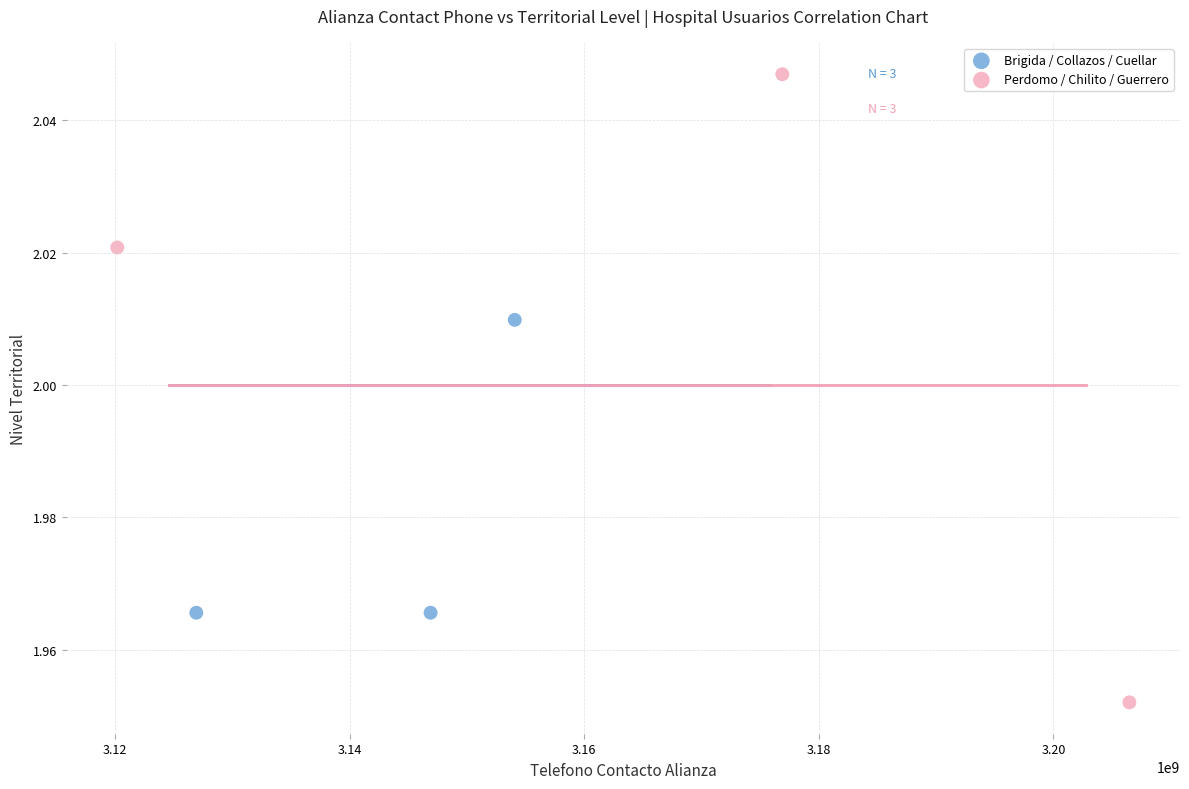

What are all the series names shown in the legend?

Brigida / Collazos / Cuellar, Perdomo / Chilito / Guerrero